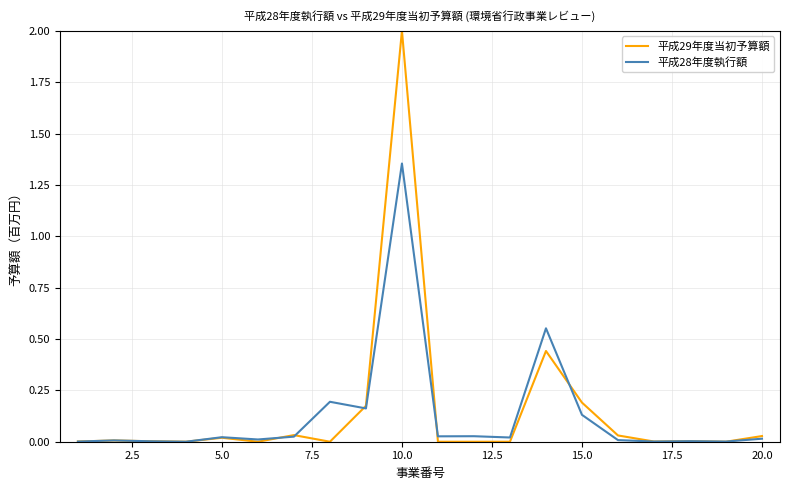

What are all the series names shown in the legend?

平成29年度当初予算額, 平成28年度執行額